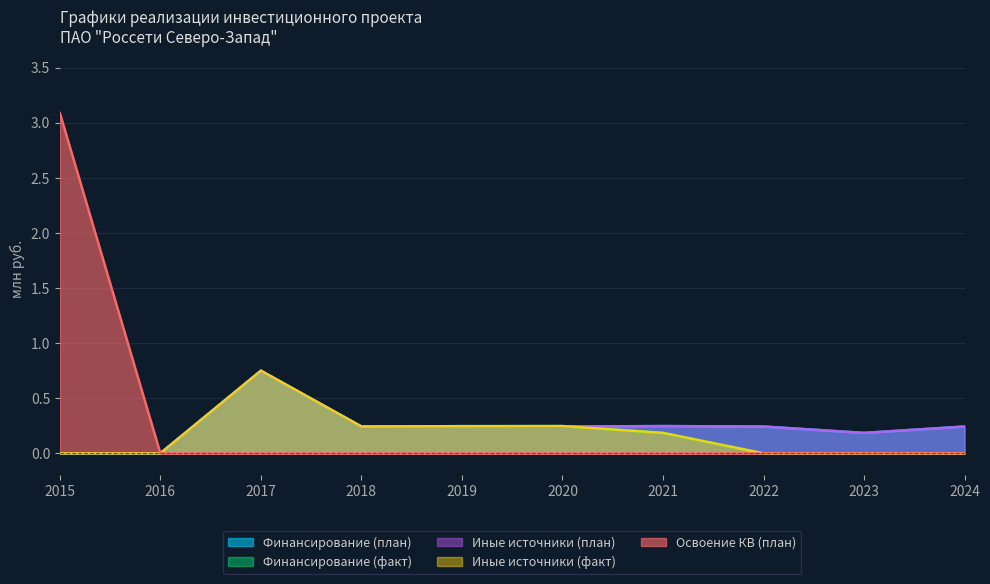

What is the difference between the second highest and minimum values in the Финансирование (факт) series?

0.2